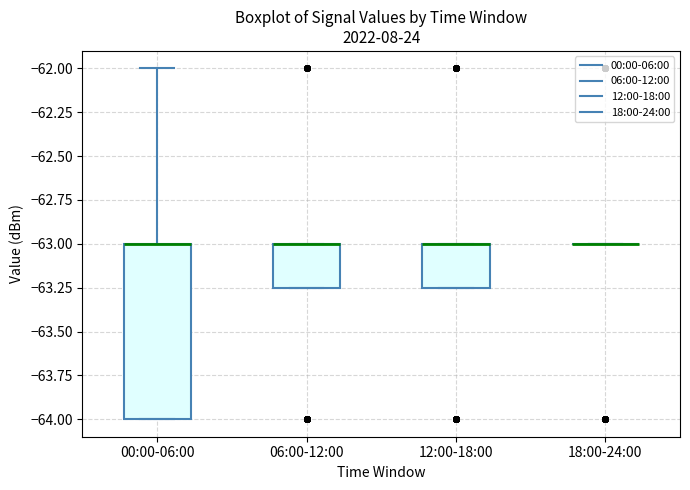

Reading left to right, transcribe this box plot: for each box, give where its median line is, the range the box spans, and where its two whiskers end, as read against the y-axis. The values are not printed on the chart, so give them approximately, as read against the axis.

00:00-06:00: median -63.00 (drawn on the box's upper edge), box -64.00 to -63.00, whiskers -64.00 to -62.00
06:00-12:00: median -63.00 (drawn on the box's upper edge), box -63.25 to -63.00, whiskers -63.25 to -63.00
12:00-18:00: median -63.00 (drawn on the box's upper edge), box -63.25 to -63.00, whiskers -63.25 to -63.00
18:00-24:00: box collapsed to a line at -63.00, whiskers -63.00 to -63.00